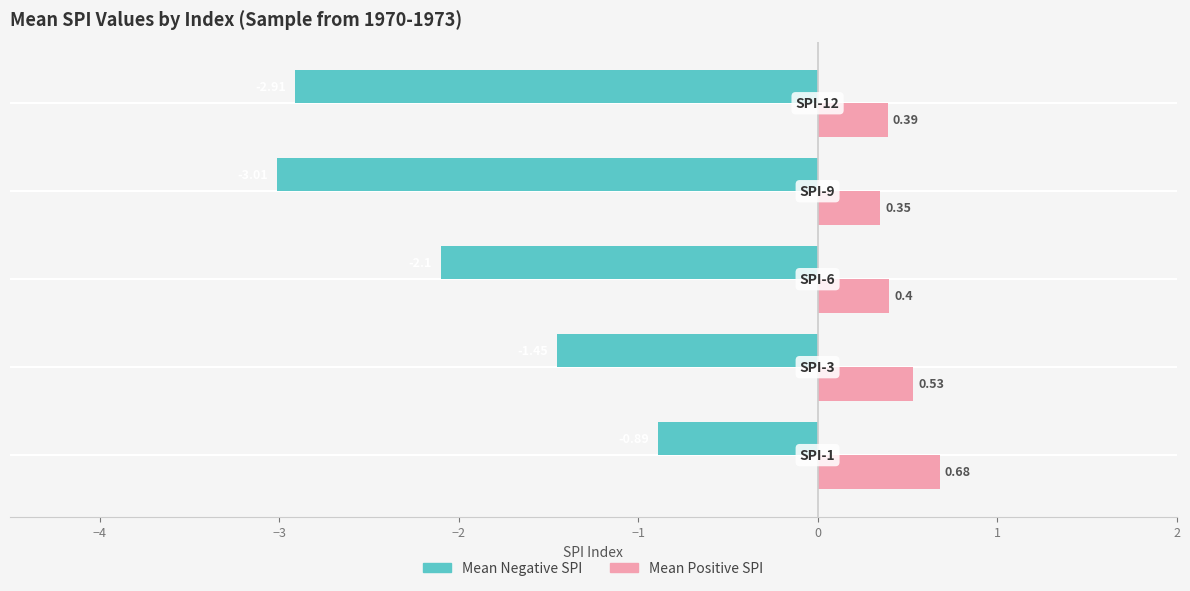

List the series in order of their overall mean, highest first.

Mean Positive SPI, Mean Negative SPI